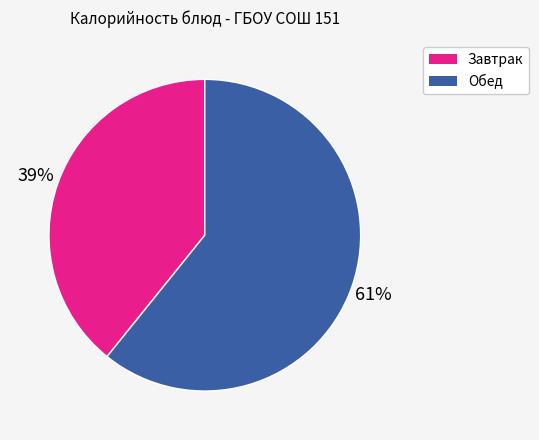

To the nearest percent, what is the average slice percentage?

50%